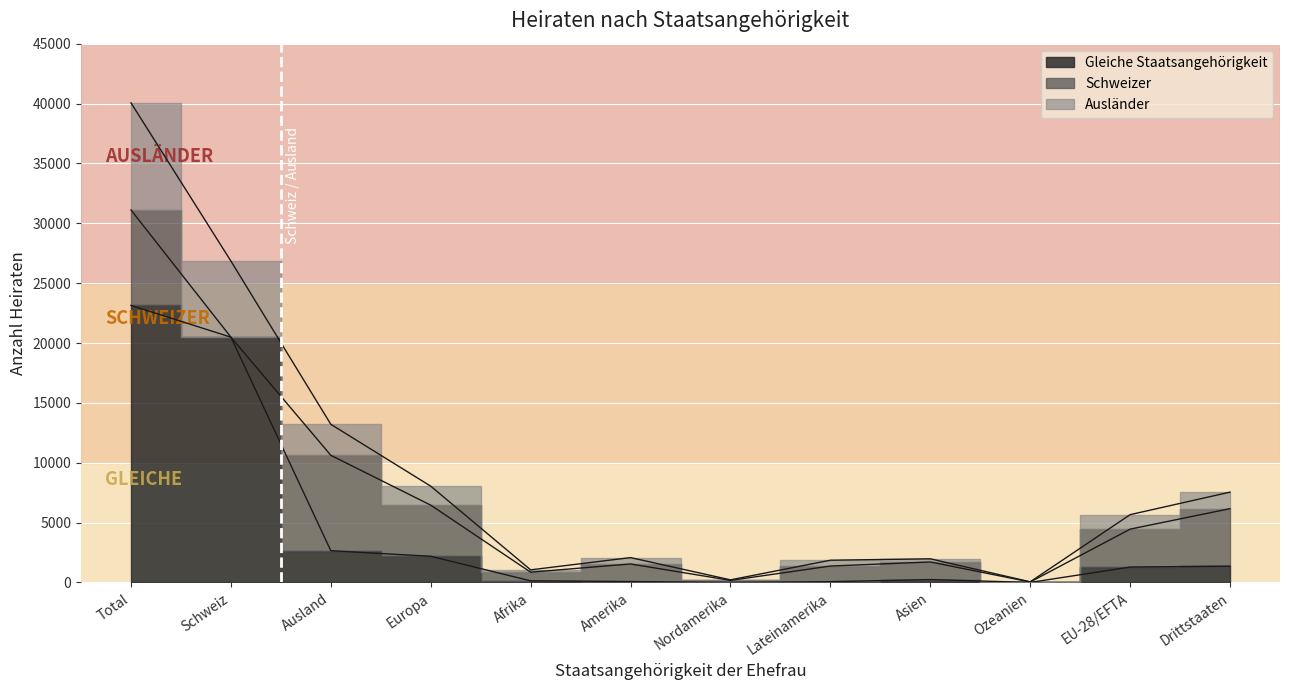

True or false: Gleiche Staatsangehörigkeit and Ausländer cross at least once.

False